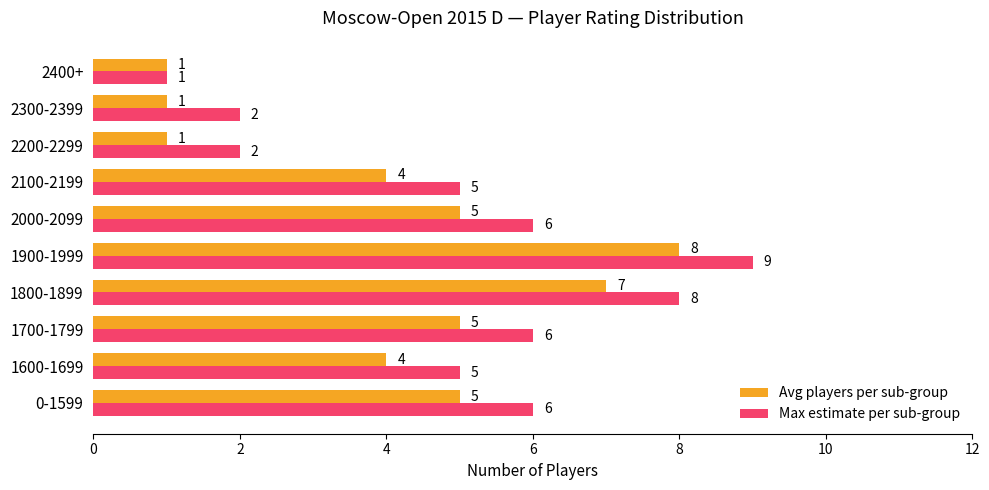

What is the total value across all series at 2000-2099?

11